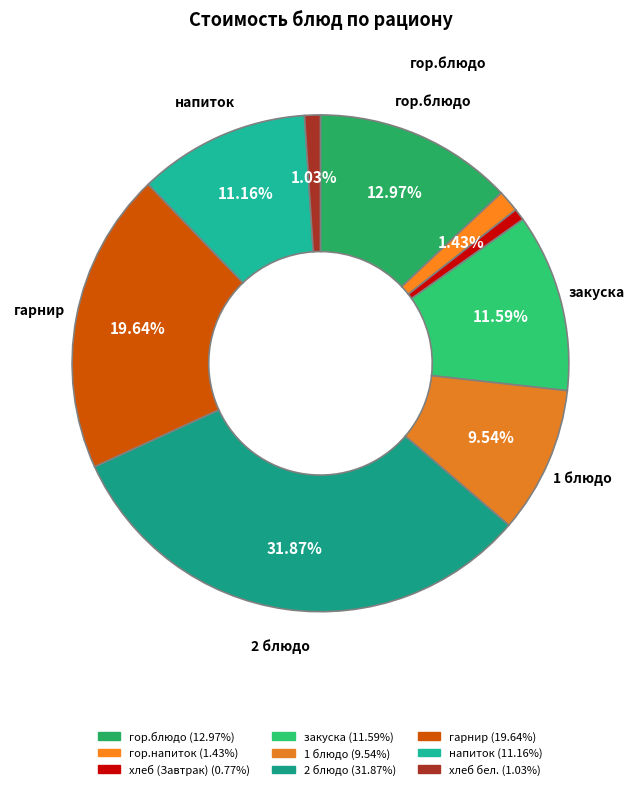

Rank the categories by value from highest to lowest.

2 блюдо, гарнир, гор.блюдо, закуска, напиток, 1 блюдо, гор.напиток, хлеб бел., хлеб (Завтрак)